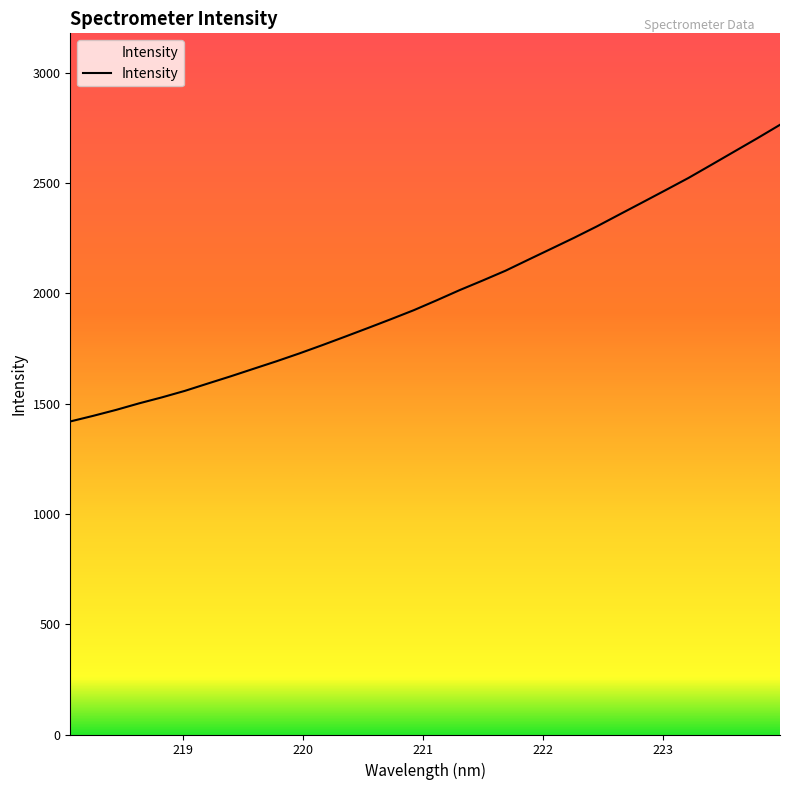

What is the maximum value shown in the chart?

2764.5